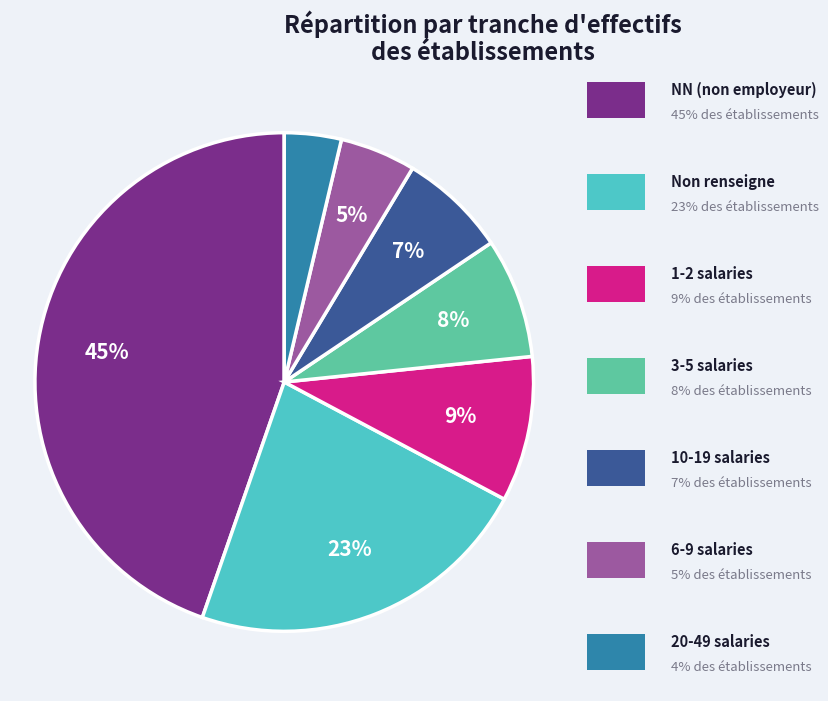

To the nearest percent, what is the difference between the largest and smallest slice percentages?

41%